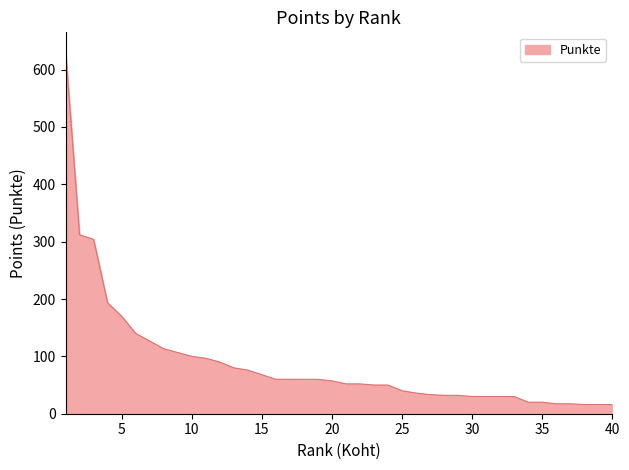

Does the chart display data point markers on the line(s)?

No